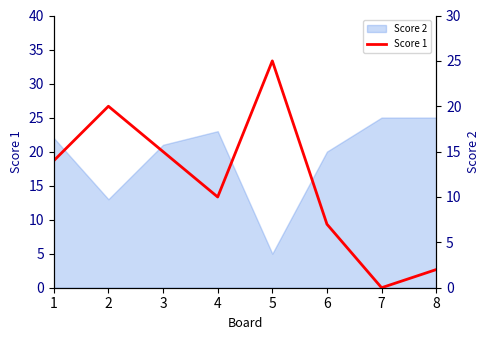

How many points are higher than both their immediate neighbors (excluding endpoints)?

2